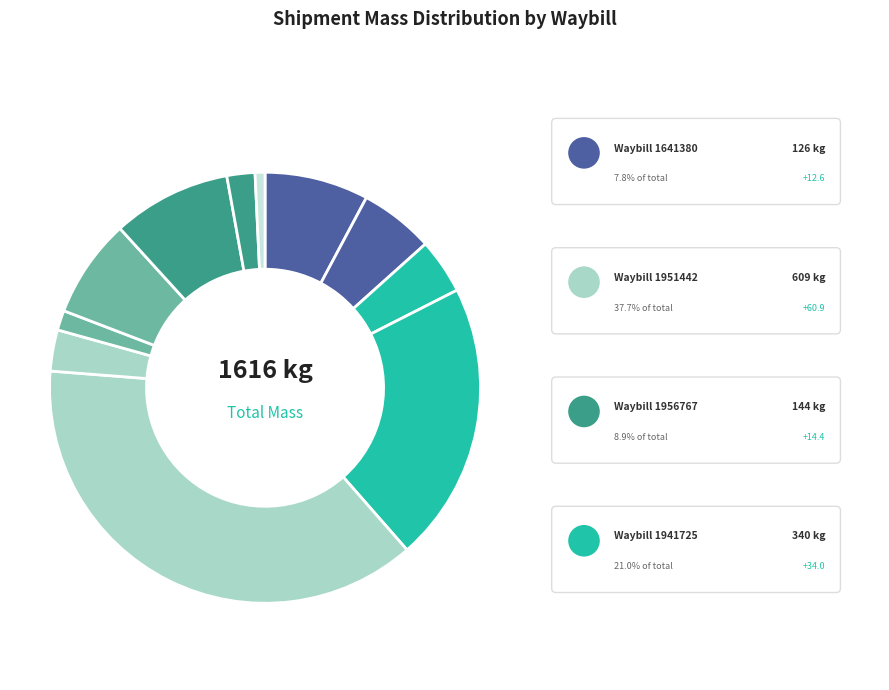

Count the number of slices in the pie.

11